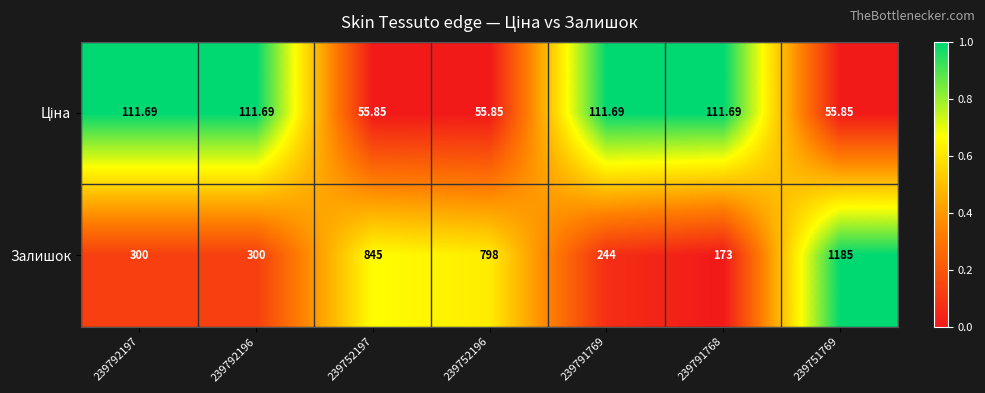

Which series has the largest total across all categories?

Залишок